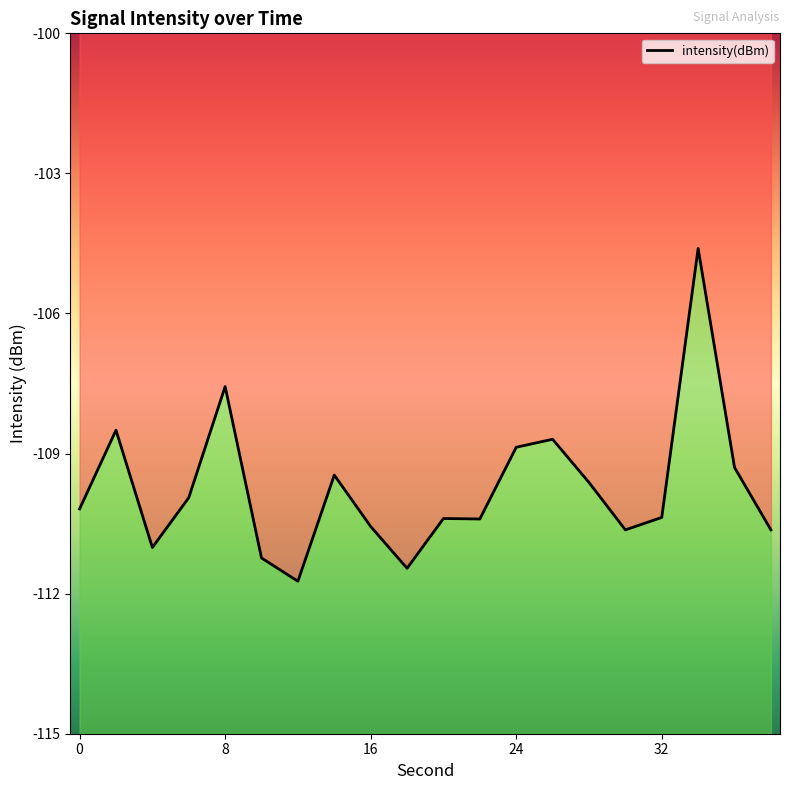

What is the greatest value displayed?

-104.6